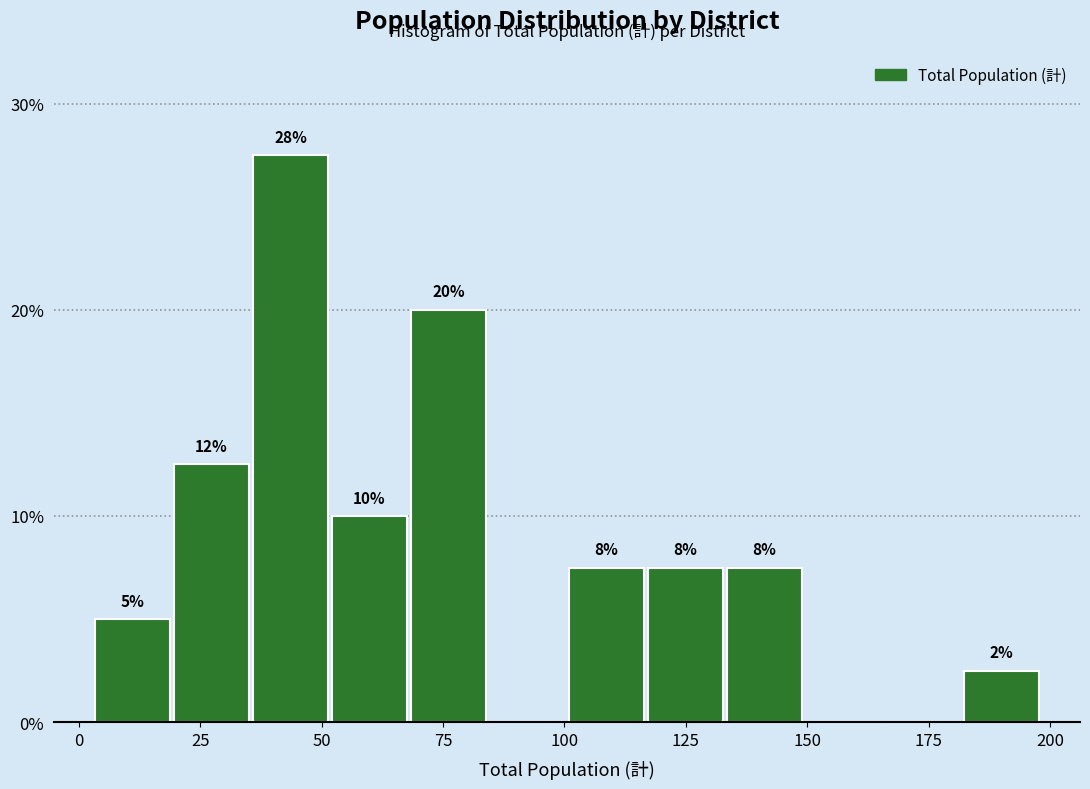

Read against the x-axis, roughly where is the centre of the tallest bar?

45